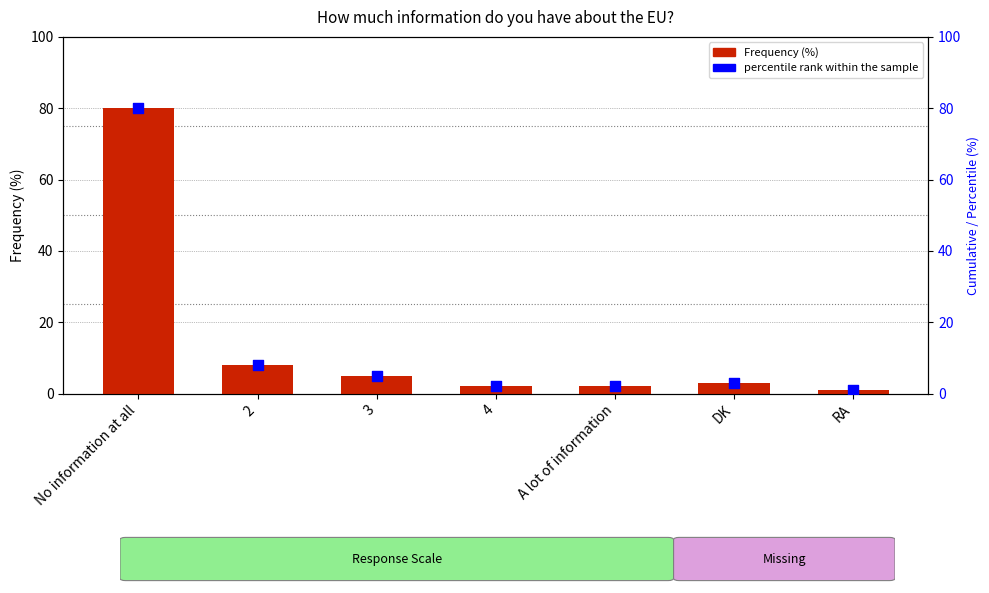

Which series reaches the maximum Y coordinate?

Frequency (%)